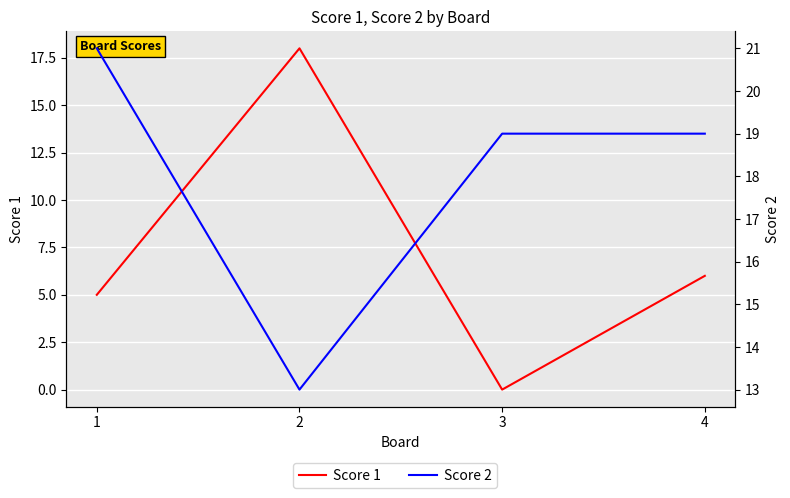

The value of Score 2 at 3 is 12. True or false?

False